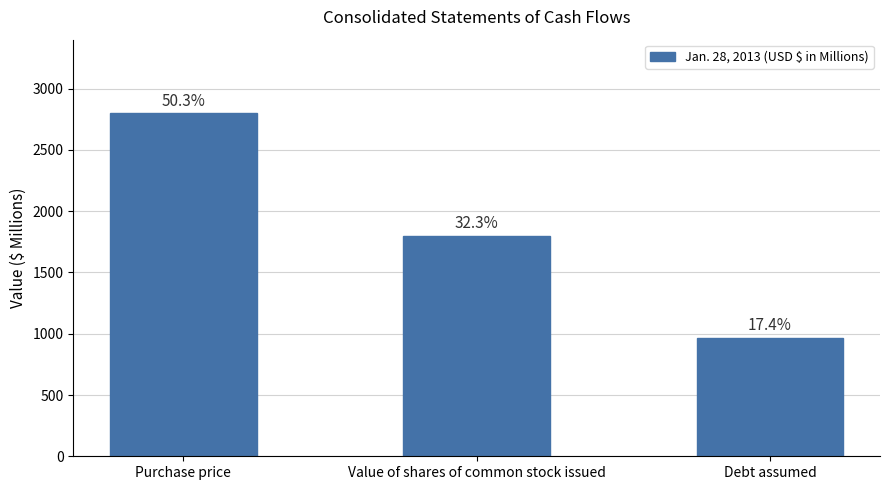

Does the chart contain any negative values?

No